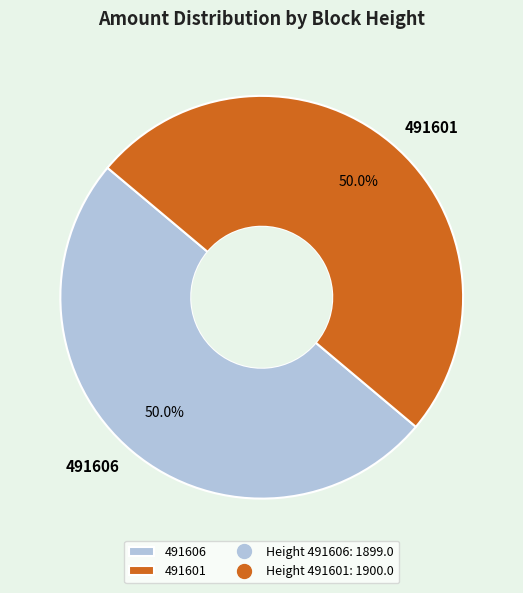

How many segments does this pie chart have?

2